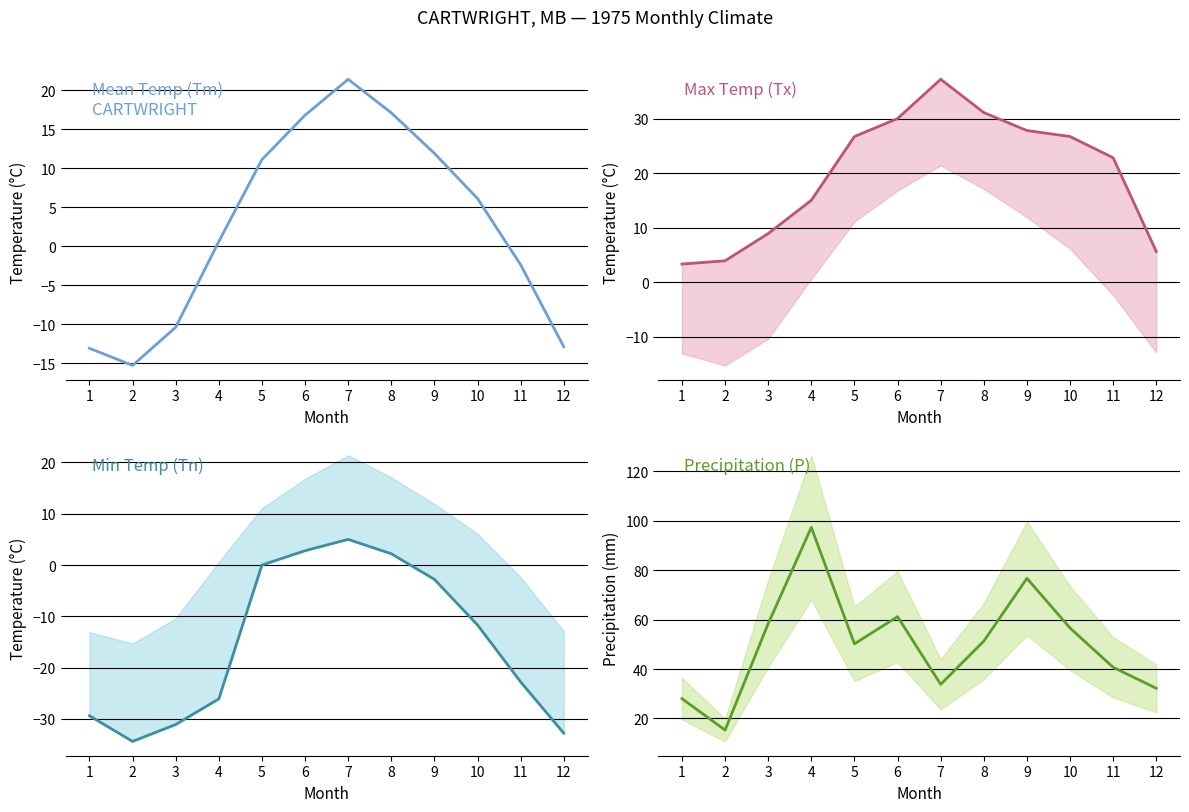

At which category does the chart reach its minimum across all series?

2